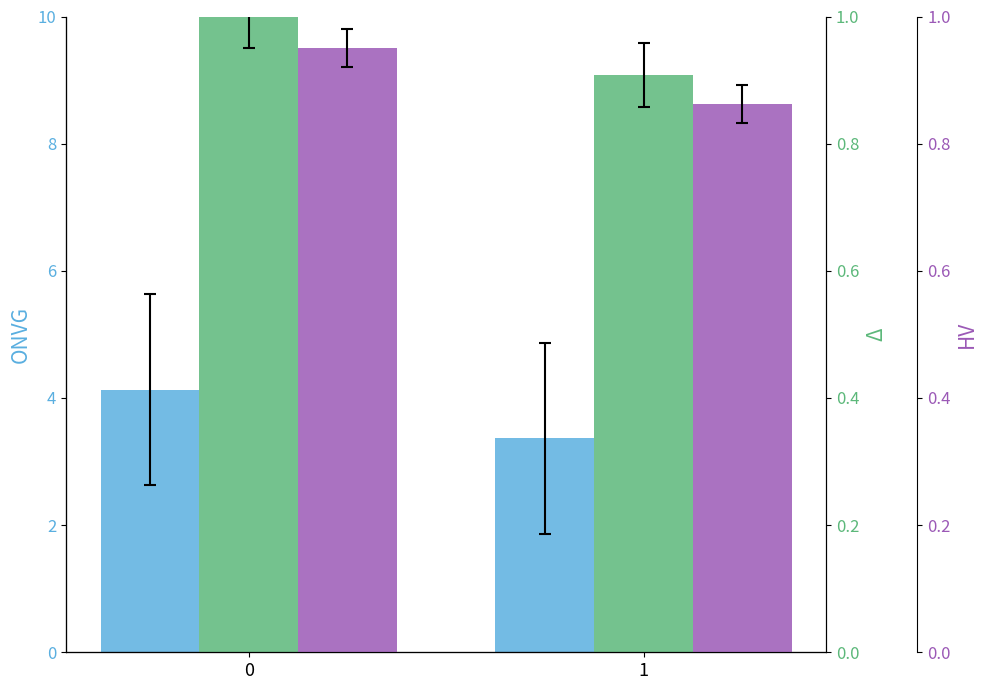

How many groups of bars are there?

2